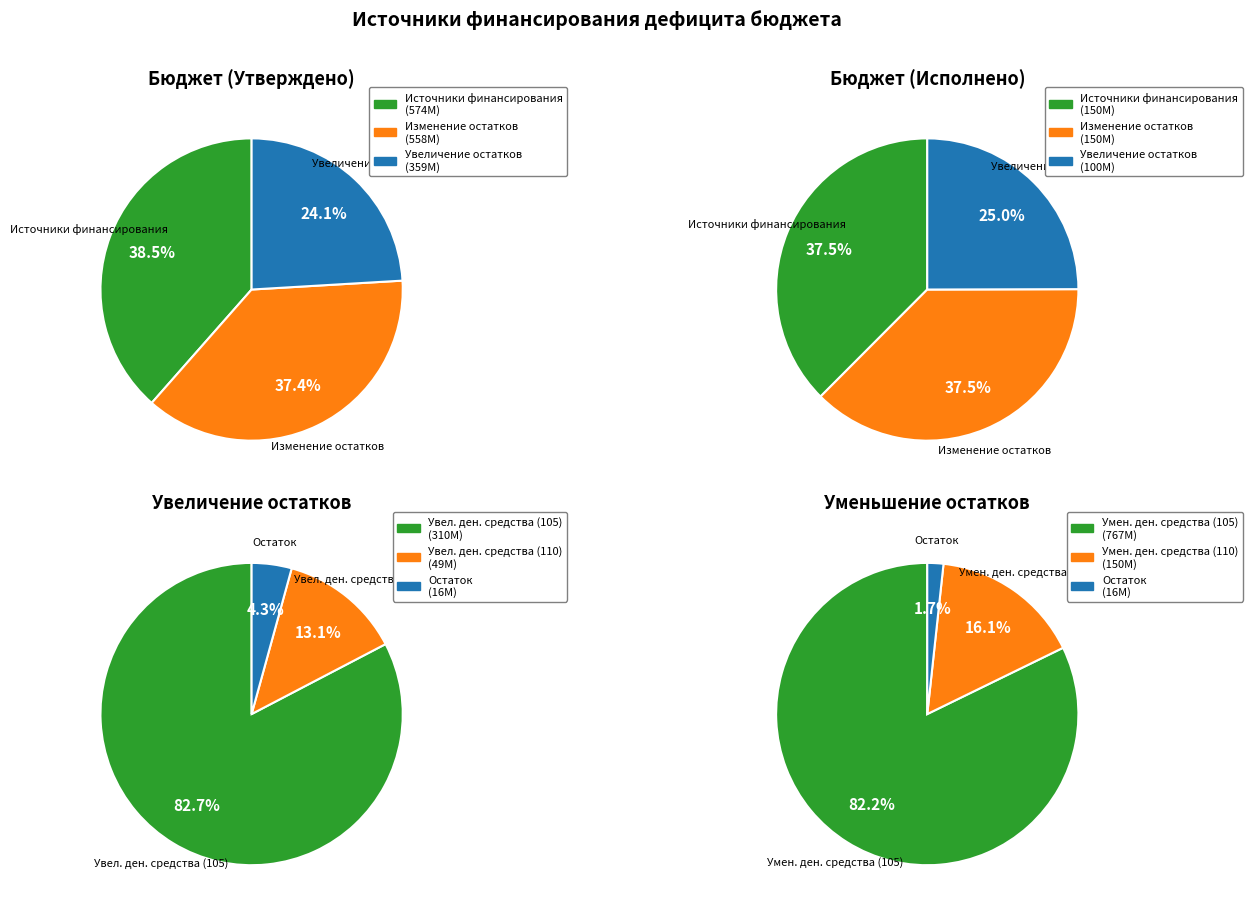

Is there any slice that represents more than half of the pie?

No